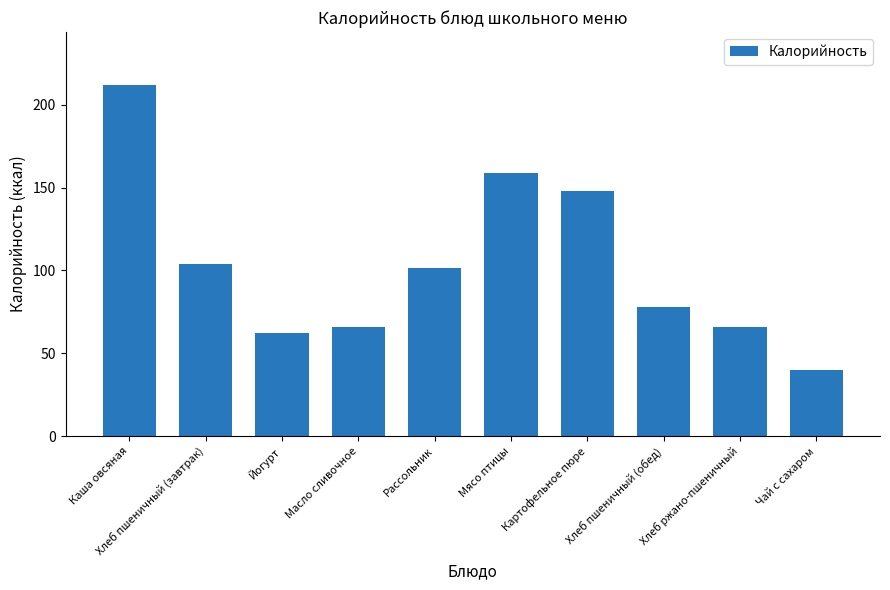

Which label corresponds to the smallest value in the chart?

Чай с сахаром